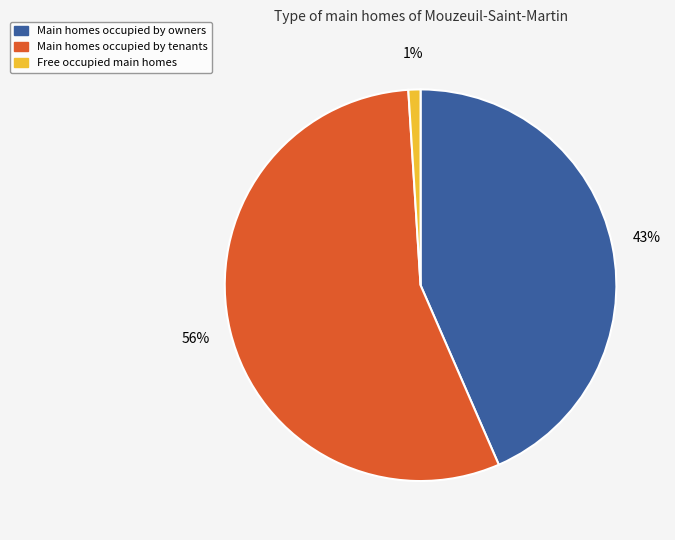

Which category accounts for the majority?

Main homes occupied by tenants